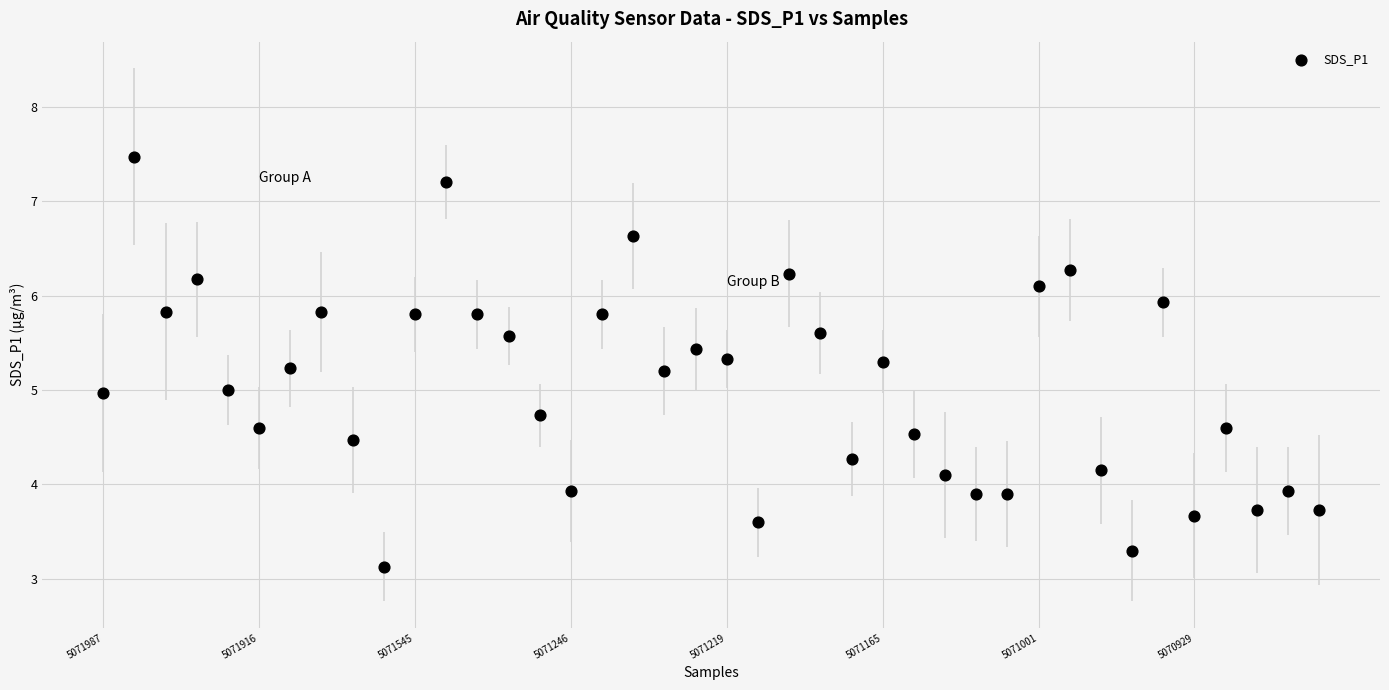

What is the range of Y values (max minus min)?

4.3